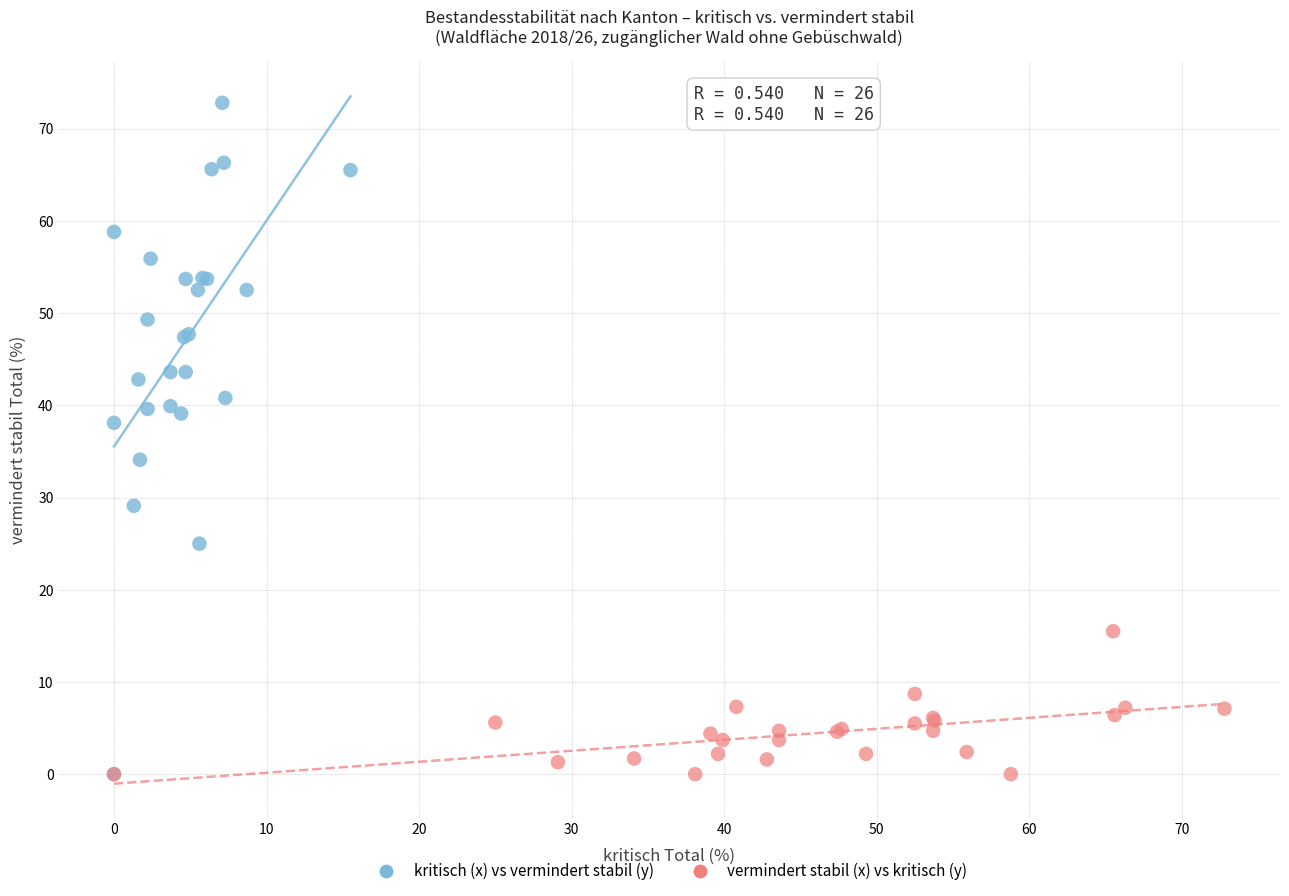

Which series has the widest spread of Y values?

kritisch (x) vs vermindert stabil (y)